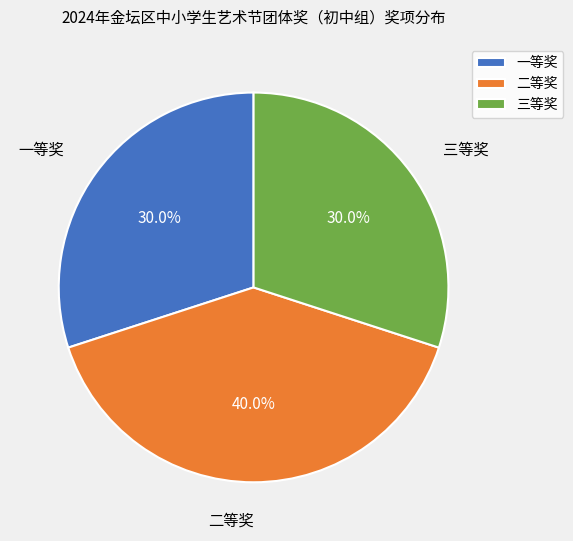

Does 二等奖 represent more than half of the total?

No